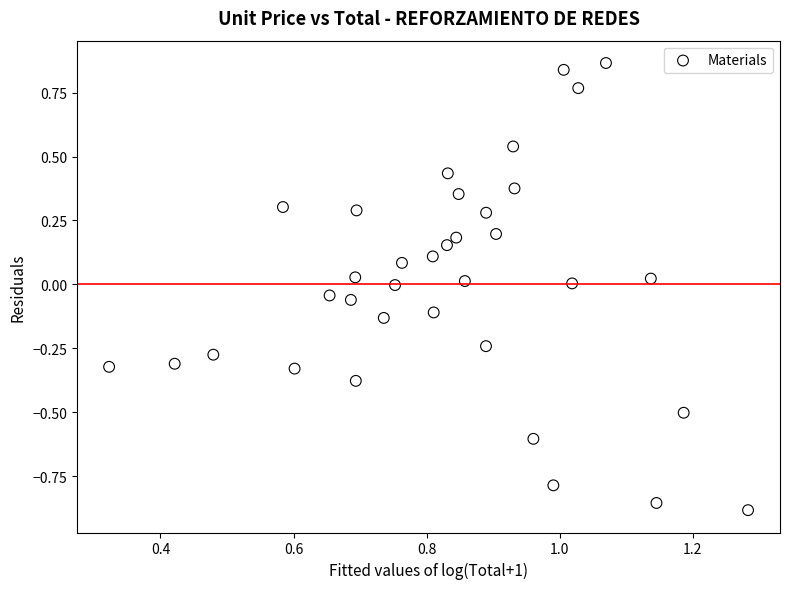

What is the range of X values (max minus min)?

1.0